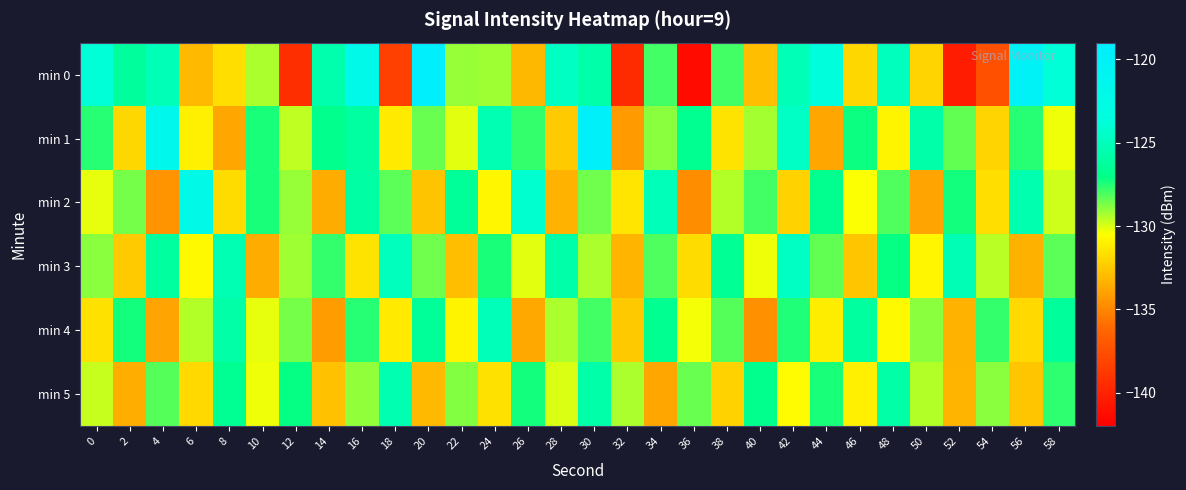

Reading left to right, list all the values displayed in this chart.

min 0: 0=-123.9	2=-126.3	4=-125.1	6=-133.1	8=-131.7	10=-129.4	12=-139.3	14=-125.6	16=-122.0	18=-138.4	20=-119.4	22=-129.1	24=-129.2	26=-133.2	28=-124.7	30=-125.7	32=-139.5	34=-127.9	36=-141.4	38=-128.0	40=-132.8	42=-125.2	44=-123.6	46=-132.0	48=-124.8	50=-132.1	52=-140.3	54=-137.5	56=-120.2	58=-123.9
min 1: 0=-127.6	2=-131.9	4=-121.6	6=-131.1	8=-133.7	10=-127.4	12=-129.6	14=-126.9	16=-126.1	18=-131.2	20=-128.5	22=-130.1	24=-125.3	26=-127.8	28=-132.4	30=-119.8	32=-134.2	34=-128.9	36=-126.7	38=-131.5	40=-129.3	42=-124.6	44=-133.8	46=-127.2	48=-130.9	50=-125.7	52=-128.4	54=-132.1	56=-127.6	58=-130.3
min 2: 0=-130.2	2=-128.7	4=-134.5	6=-122.3	8=-131.8	10=-127.4	12=-129.1	14=-133.6	16=-125.9	18=-128.3	20=-132.7	22=-126.4	24=-130.8	26=-124.2	28=-133.3	30=-128.6	32=-131.4	34=-125.1	36=-134.8	38=-129.5	40=-127.9	42=-132.2	44=-126.8	46=-130.5	48=-128.1	50=-133.9	52=-127.3	54=-131.7	56=-125.5	58=-129.8
min 3: 0=-128.9	2=-132.4	4=-126.1	6=-130.7	8=-125.3	10=-133.6	12=-129.2	14=-127.8	16=-131.5	18=-124.9	20=-128.6	22=-132.9	24=-127.4	26=-130.1	28=-125.7	30=-129.4	32=-133.2	34=-128.1	36=-131.8	38=-126.5	40=-130.3	42=-124.7	44=-128.4	46=-132.6	48=-127.1	50=-130.8	52=-125.2	54=-129.6	56=-133.4	58=-128.3
min 4: 0=-131.6	2=-127.3	4=-133.9	6=-129.5	8=-125.8	10=-130.2	12=-128.7	14=-134.1	16=-127.6	18=-131.3	20=-126.4	22=-130.9	24=-125.1	26=-133.7	28=-129.4	30=-127.9	32=-132.5	34=-126.7	36=-130.4	38=-128.2	40=-134.6	42=-127.5	44=-131.2	46=-126.1	48=-130.7	50=-128.9	52=-133.3	54=-127.8	56=-131.9	58=-126.3
min 5: 0=-129.7	2=-133.5	4=-128.2	6=-131.9	8=-126.6	10=-130.3	12=-127.1	14=-132.8	16=-129.0	18=-125.4	20=-133.1	22=-128.8	24=-131.6	26=-127.3	28=-130.0	30=-125.7	32=-129.4	34=-133.8	36=-128.5	38=-132.2	40=-126.9	42=-130.6	44=-127.4	46=-131.1	48=-125.8	50=-129.5	52=-133.2	54=-128.9	56=-132.6	58=-127.7